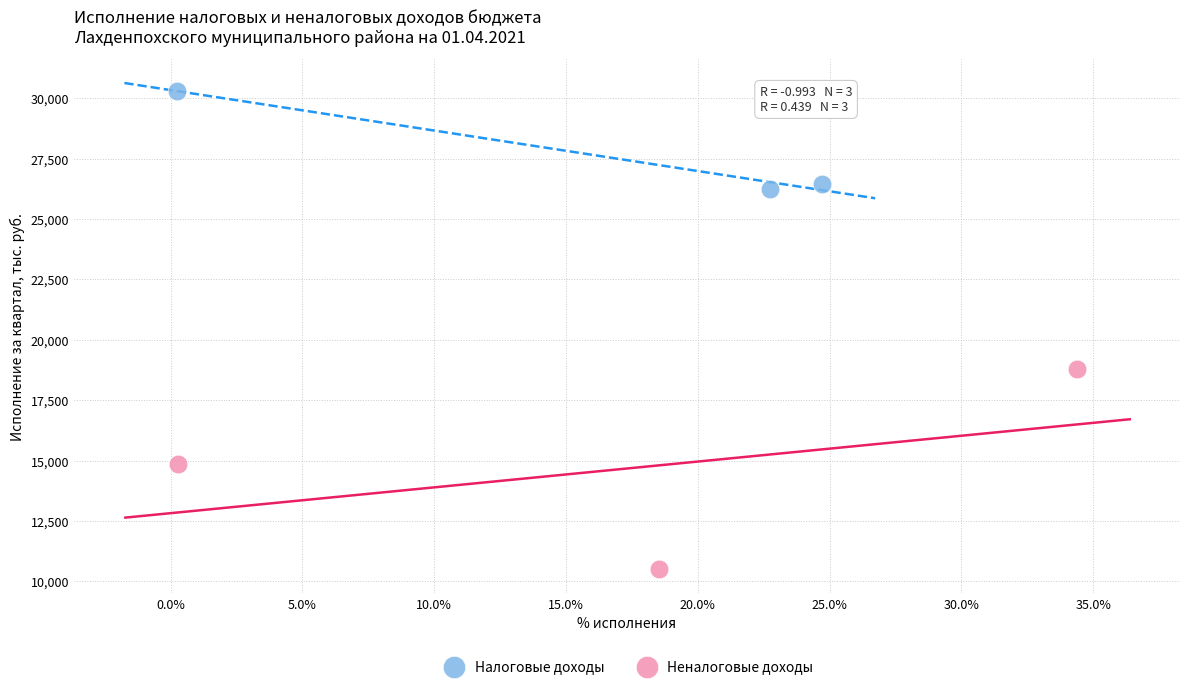

Which series has the widest spread of Y values?

Неналоговые доходы